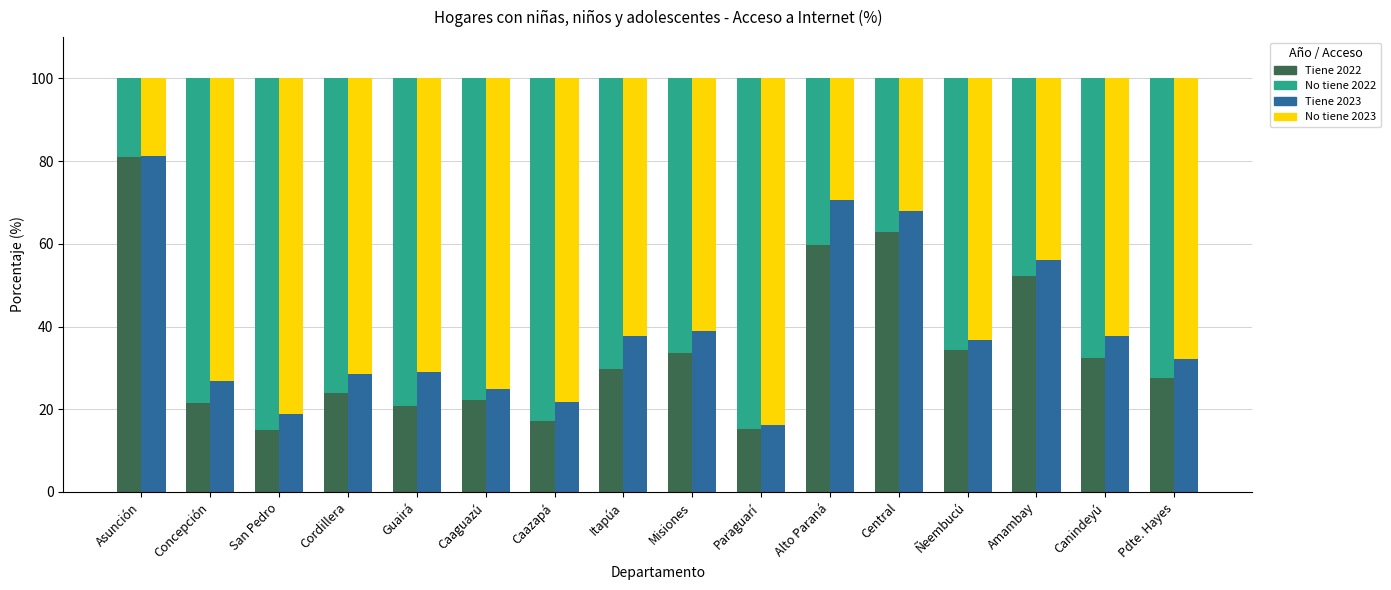

At how many categories does at least one series exceed 39?

16